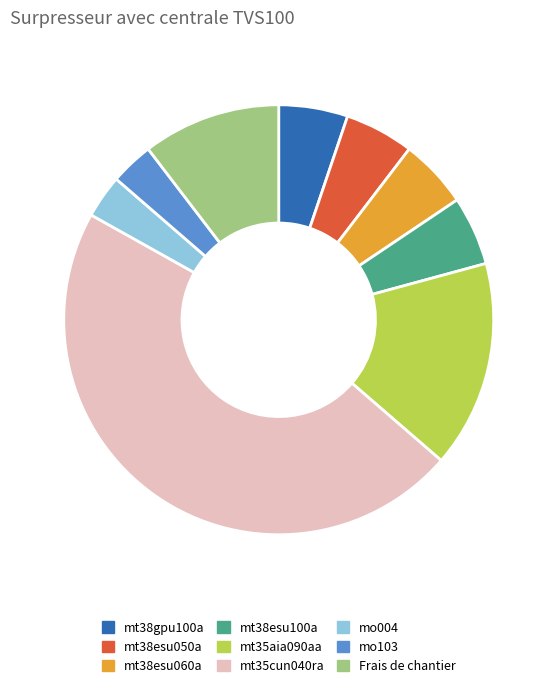

The Frais de chantier slice represents 21% of the pie. True or false?

False